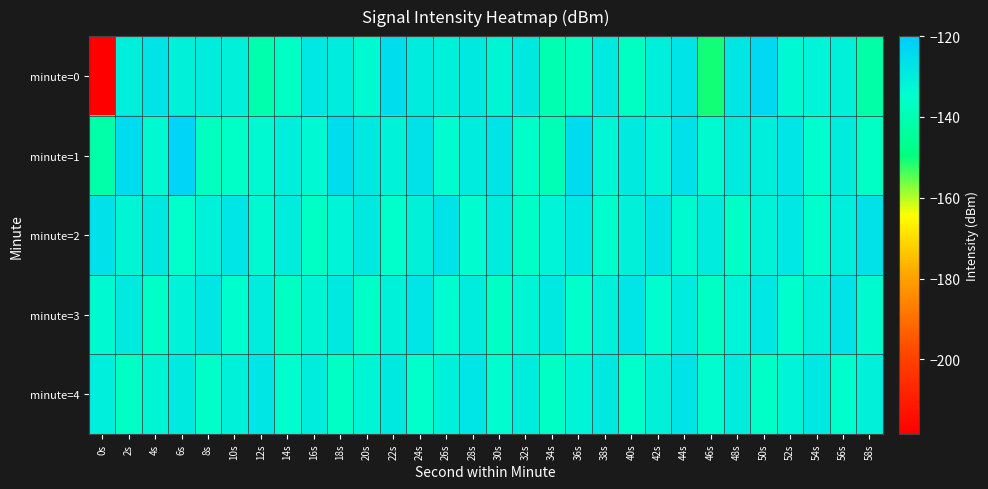

Reading left to right, extract all data points from this chart.

minute=0: 0s=-218.5	2s=-130.1	4s=-127.2	6s=-130.8	8s=-130.0	10s=-130.5	12s=-141.0	14s=-136.5	16s=-128.3	18s=-129.3	20s=-133.2	22s=-125.2	24s=-129.2	26s=-131.0	28s=-128.7	30s=-132.1	32s=-128.8	34s=-140.2	36s=-137.3	38s=-129.1	40s=-136.8	42s=-130.4	44s=-127.2	46s=-150.4	48s=-128.0	50s=-124.1	52s=-132.9	54s=-131.6	56s=-130.5	58s=-142.2
minute=1: 0s=-141.9	2s=-125.0	4s=-133.4	6s=-122.7	8s=-137.3	10s=-136.0	12s=-133.1	14s=-130.3	16s=-133.0	18s=-125.1	20s=-128.5	22s=-131.2	24s=-126.8	26s=-134.1	28s=-129.5	30s=-127.3	32s=-135.6	34s=-138.9	36s=-124.7	38s=-132.4	40s=-129.1	42s=-131.8	44s=-126.3	46s=-133.7	48s=-128.9	50s=-130.2	52s=-127.6	54s=-134.5	56s=-129.8	58s=-136.2
minute=2: 0s=-126.5	2s=-132.1	4s=-128.7	6s=-135.3	8s=-130.9	10s=-127.5	12s=-133.1	14s=-129.7	16s=-136.3	18s=-131.9	20s=-128.5	22s=-135.1	24s=-130.7	26s=-127.3	28s=-133.9	30s=-129.5	32s=-136.1	34s=-131.7	36s=-128.3	38s=-134.9	40s=-130.5	42s=-127.1	44s=-133.7	46s=-129.3	48s=-135.9	50s=-131.5	52s=-128.1	54s=-134.7	56s=-130.3	58s=-126.9
minute=3: 0s=-133.4	2s=-129.0	4s=-135.6	6s=-131.2	8s=-127.8	10s=-134.4	12s=-130.0	14s=-136.6	16s=-132.2	18s=-128.8	20s=-135.4	22s=-131.0	24s=-127.6	26s=-134.2	28s=-129.8	30s=-136.4	32s=-132.0	34s=-128.6	36s=-135.2	38s=-130.8	40s=-127.4	42s=-134.0	44s=-129.6	46s=-136.2	48s=-131.8	50s=-128.4	52s=-135.0	54s=-130.6	56s=-127.2	58s=-133.8
minute=4: 0s=-130.1	2s=-136.7	4s=-132.3	6s=-128.9	8s=-135.5	10s=-131.1	12s=-127.7	14s=-134.3	16s=-129.9	18s=-136.5	20s=-132.1	22s=-128.7	24s=-135.3	26s=-130.9	28s=-127.5	30s=-134.1	32s=-129.7	34s=-136.3	36s=-131.9	38s=-128.5	40s=-135.1	42s=-130.7	44s=-127.3	46s=-133.9	48s=-129.5	50s=-136.1	52s=-131.7	54s=-128.3	56s=-134.9	58s=-130.5